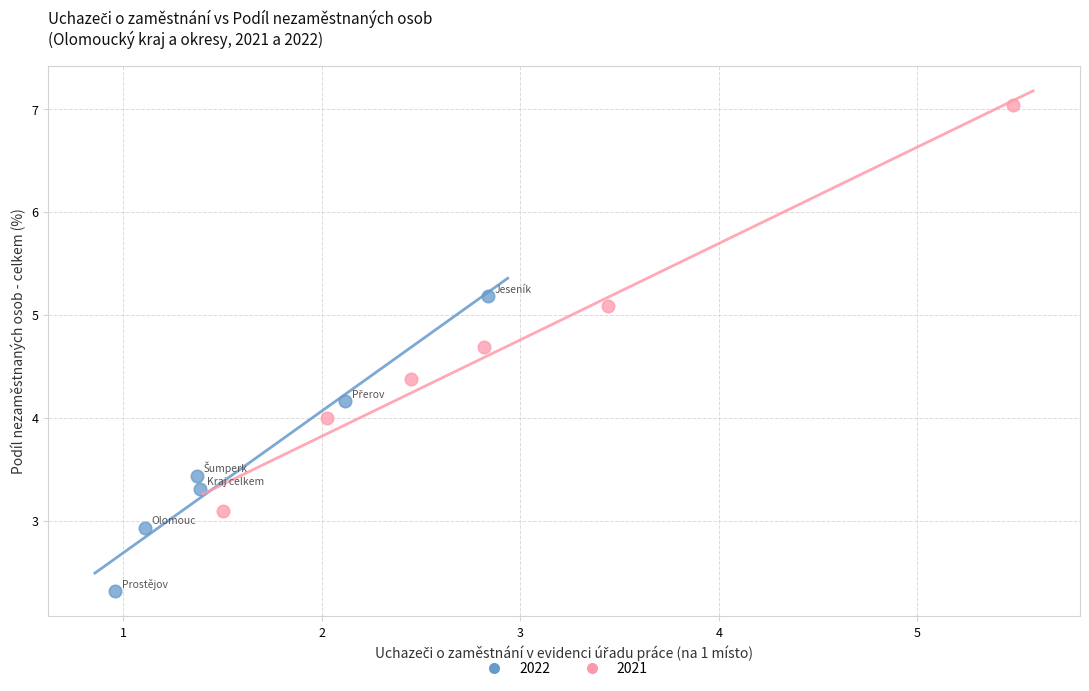

Which series reaches the maximum Y coordinate?

2021